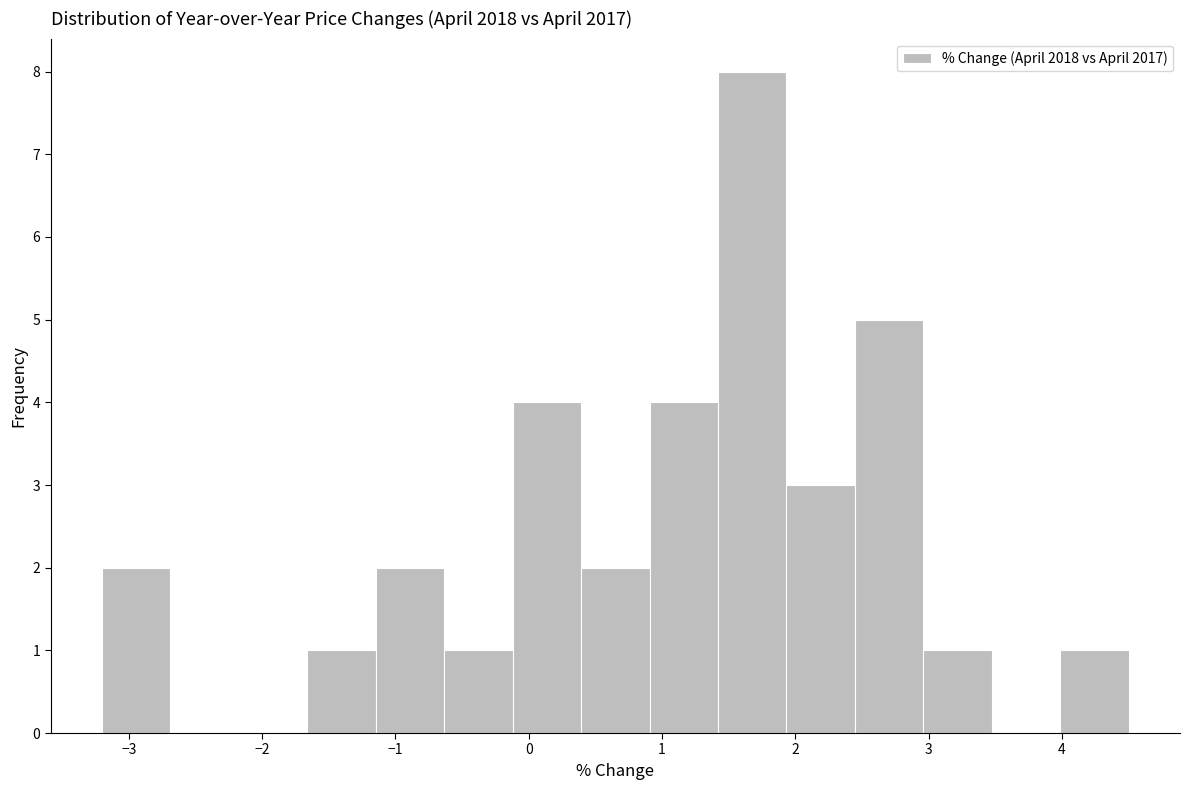

Reading left to right, list every bar in this chart as the range it spans on the x-axis followed by its height. Neither the bar edges nor the heights are printed on the chart, so give them approximately, as read against the axes.

-3.2 to -2.7: 2
-2.7 to -2.2: 0
-2.2 to -1.7: 0
-1.7 to -1.1: 1
-1.1 to -0.6: 2
-0.6 to -0.1: 1
-0.1 to 0.4: 4
0.4 to 0.9: 2
0.9 to 1.4: 4
1.4 to 1.9: 8
1.9 to 2.4: 3
2.4 to 3.0: 5
3.0 to 3.5: 1
3.5 to 4.0: 0
4.0 to 4.5: 1